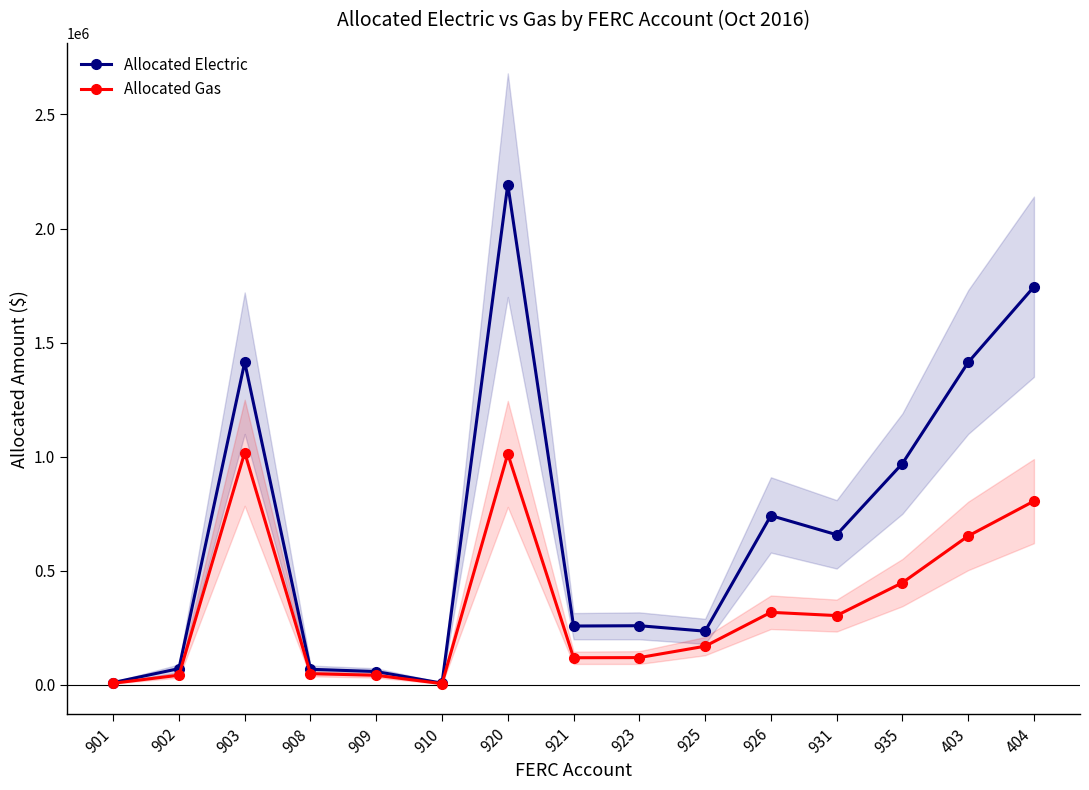

Which series has the largest total across all categories?

Allocated Electric